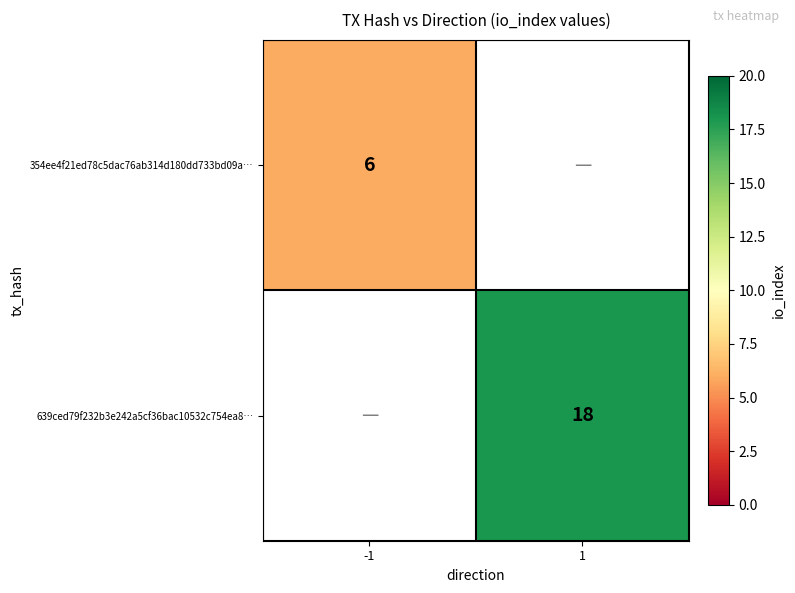

The 354ee4f21ed78c5dac76ab314d180dd733bd09a… series shows 6 at -1. True or false?

True